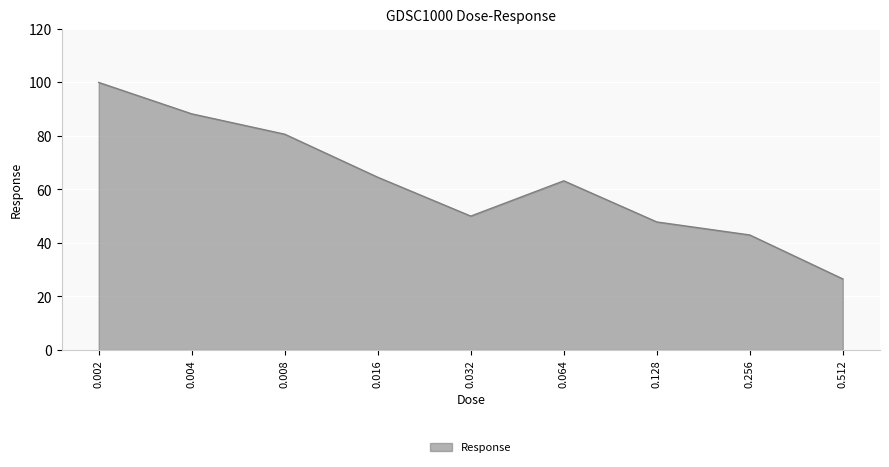

True or false: the data shows 43.0 at 0.256.

True